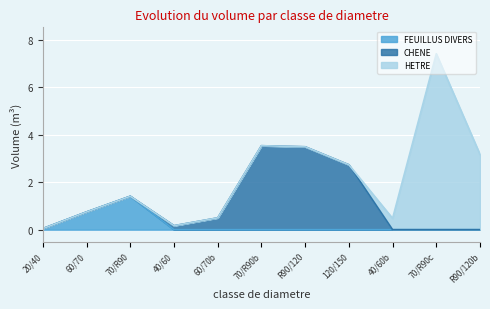

Where is FEUILLUS DIVERS nearest to the value 0?

40/60